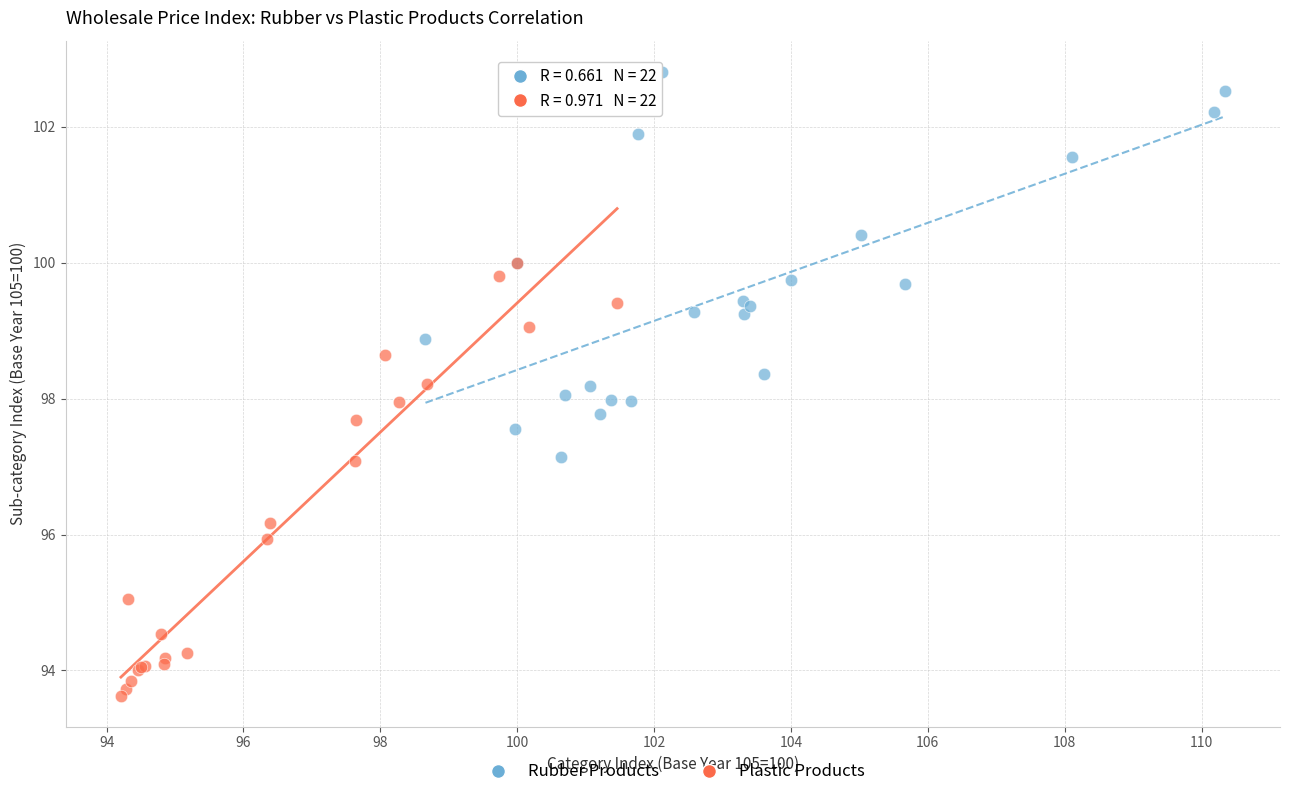

Which series reaches the minimum Y coordinate?

Plastic Products